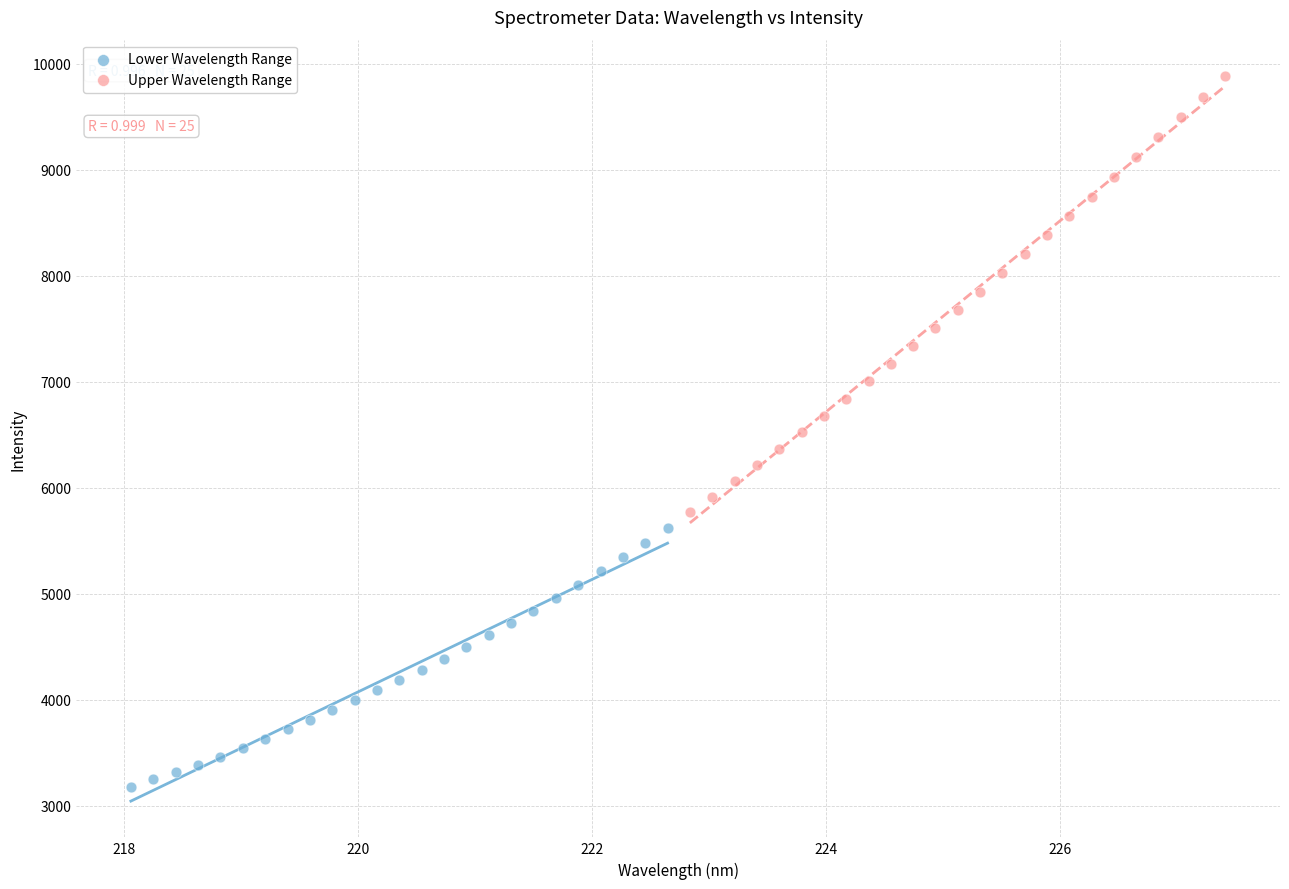

Which series has the largest Y range (max minus min)?

Upper Wavelength Range